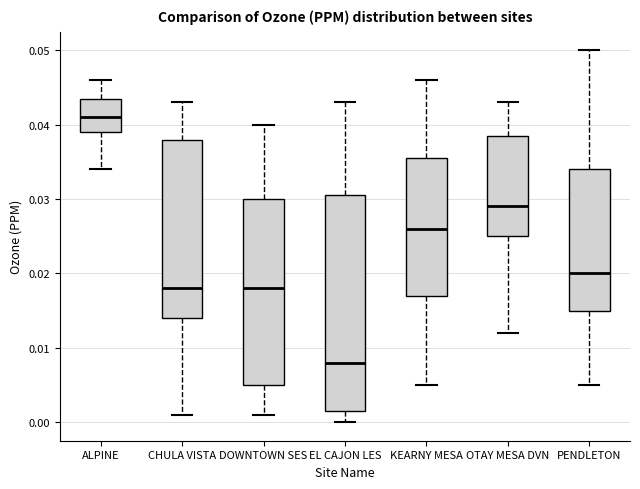

Reading left to right, read every box against the y-axis: the position of its median line, the range the box covers, and the ends of its whiskers. The values are not printed on the chart, so give them approximately, as read against the axis.

ALPINE: median 0.041, box 0.039 to 0.044, whiskers 0.034 to 0.046
CHULA VISTA: median 0.018, box 0.014 to 0.038, whiskers 0.001 to 0.043
DOWNTOWN SES: median 0.018, box 0.005 to 0.030, whiskers 0.001 to 0.040
EL CAJON LES: median 0.008, box 0.002 to 0.031, whiskers 0.000 to 0.043
KEARNY MESA: median 0.026, box 0.017 to 0.036, whiskers 0.005 to 0.046
OTAY MESA DVN: median 0.029, box 0.025 to 0.039, whiskers 0.012 to 0.043
PENDLETON: median 0.020, box 0.015 to 0.034, whiskers 0.005 to 0.050